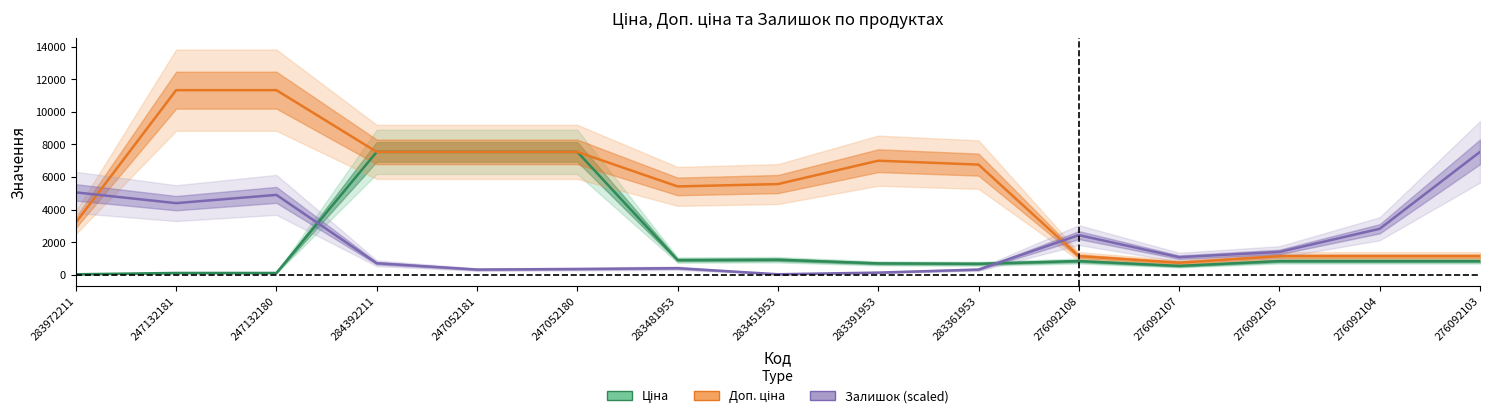

Is the value of Доп. ціна at 284392211 greater than the value of Залишок (scaled) at 283972211?

Yes